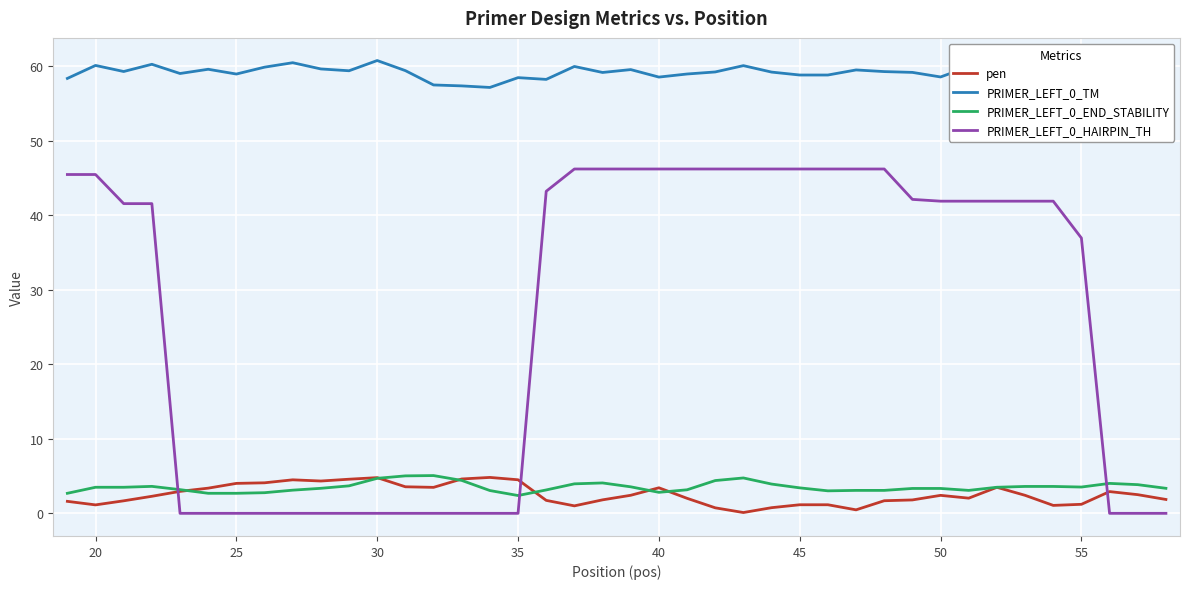

Which series has the largest total across all categories?

PRIMER_LEFT_0_TM